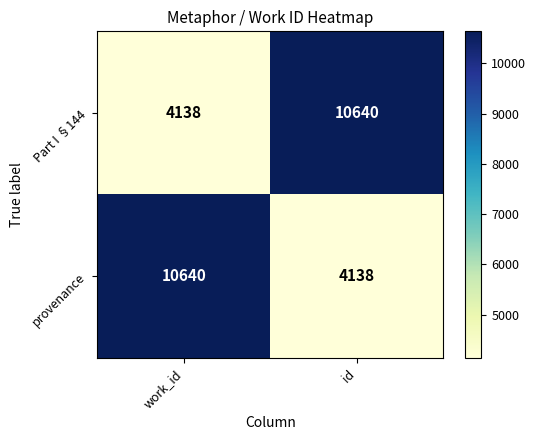

What is the highest value of the provenance series?

10640